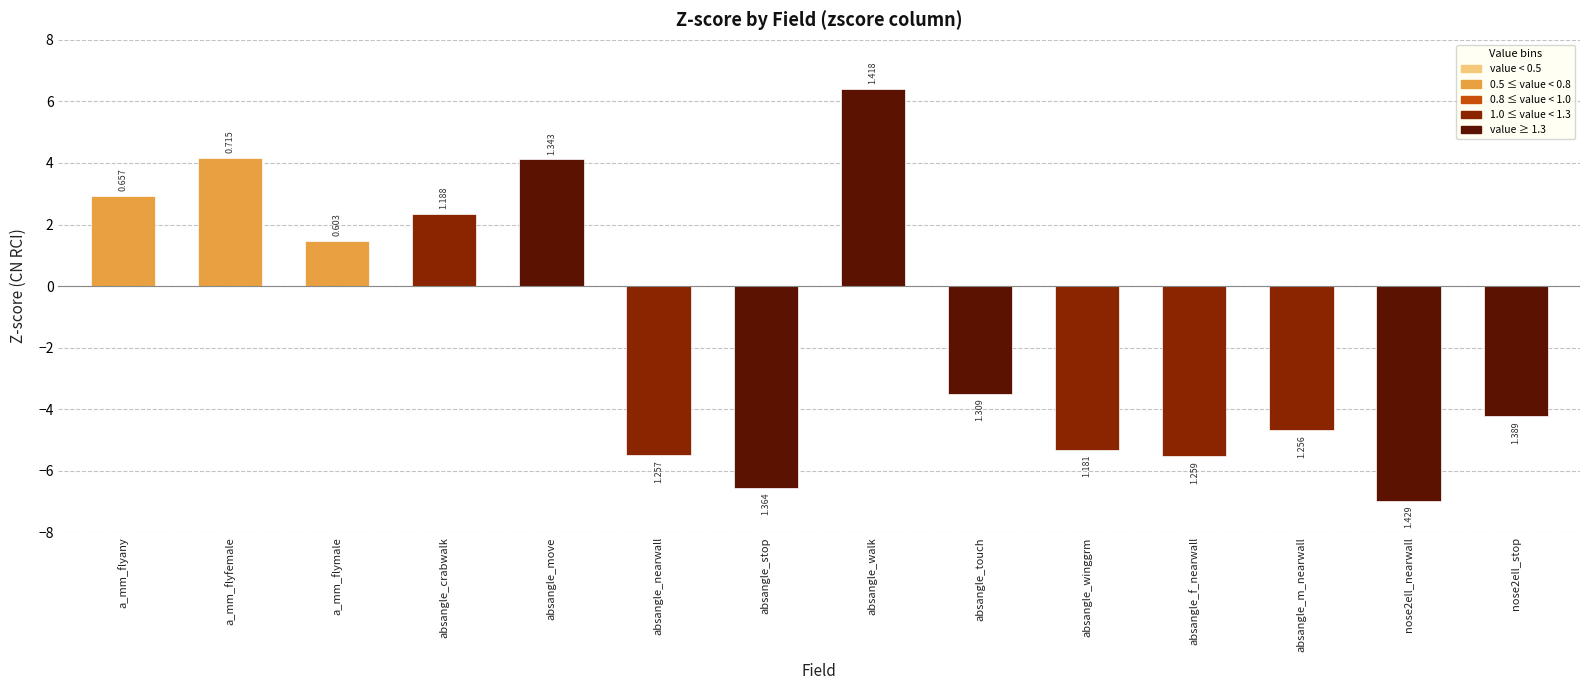

Are the bars horizontal?

No